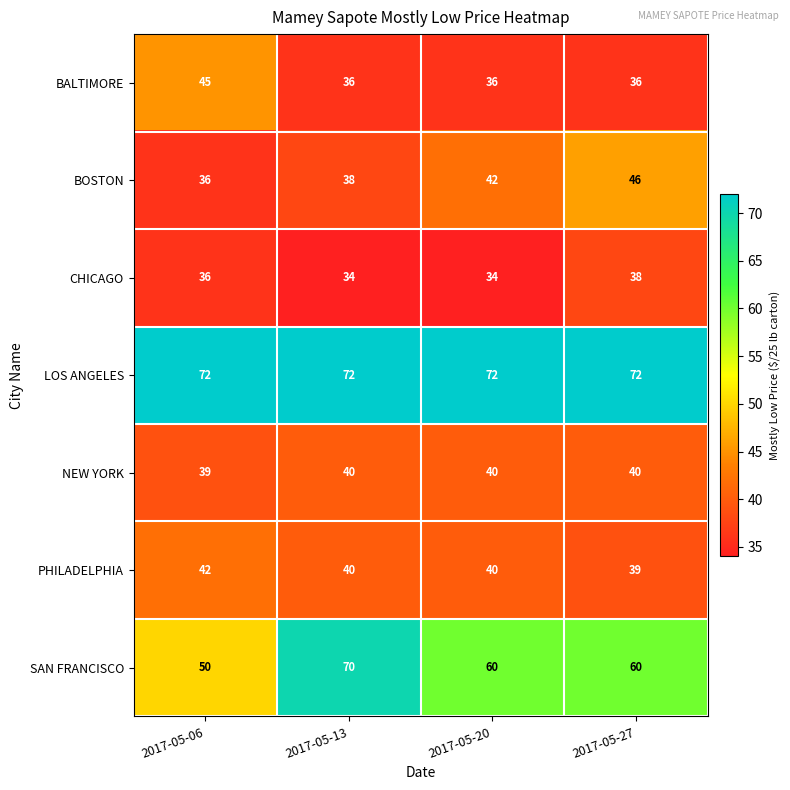

What is the total value across all series at 2017-05-27?

331